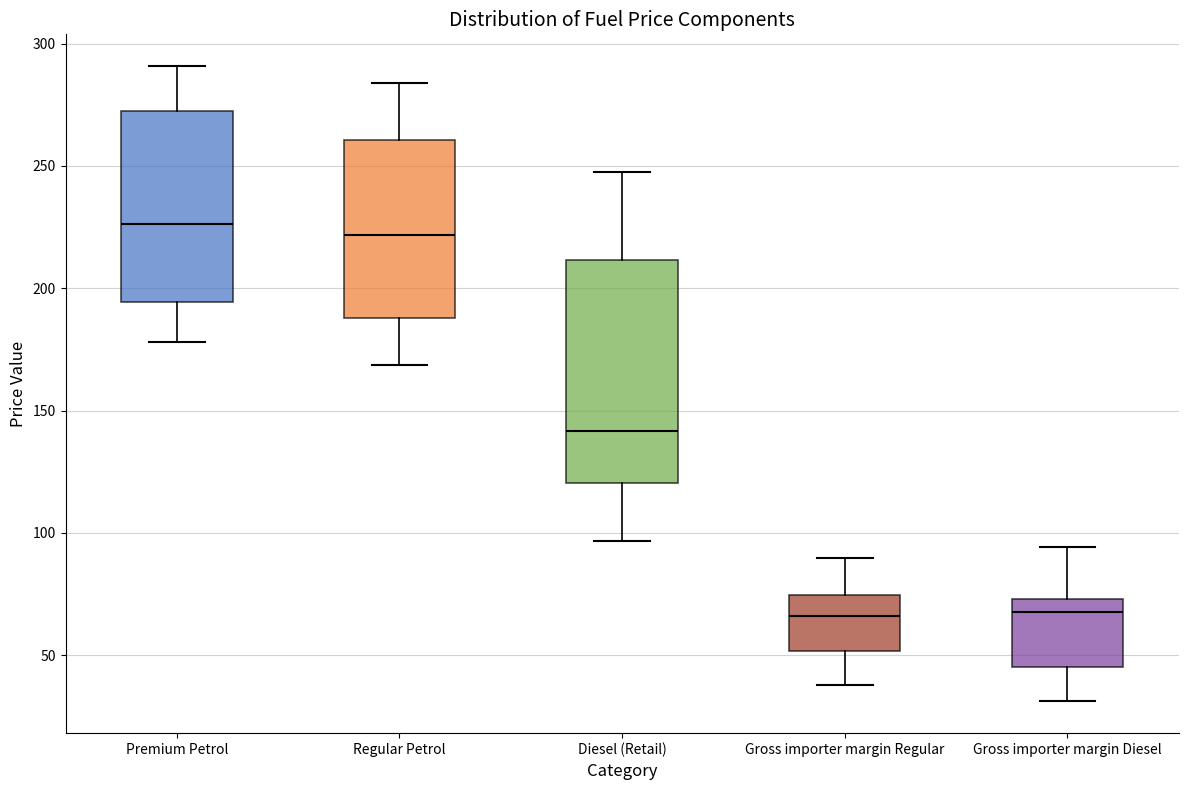

Which box is the tallest, from its lower edge to its upper edge?

Diesel (Retail)